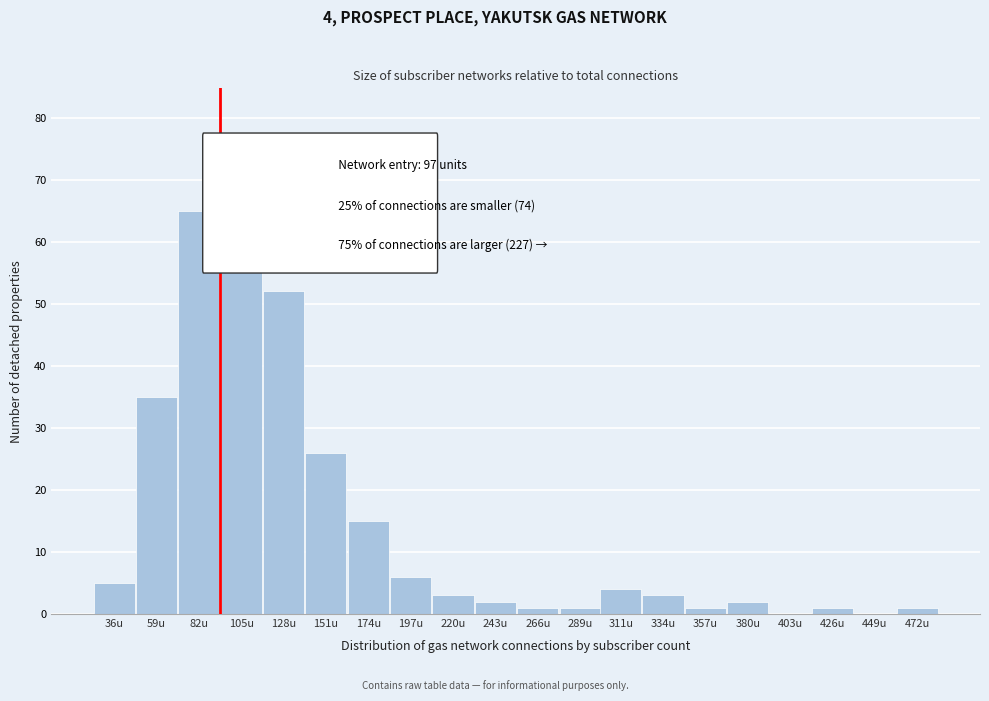

Reading left to right, what are all the values shown in this chart?

36u=5	59u=35	82u=65	105u=77	128u=52	151u=26	174u=15	197u=6	220u=3	243u=2	266u=1	289u=1	311u=4	334u=3	357u=1	380u=2	403u=0	426u=1	449u=0	472u=1